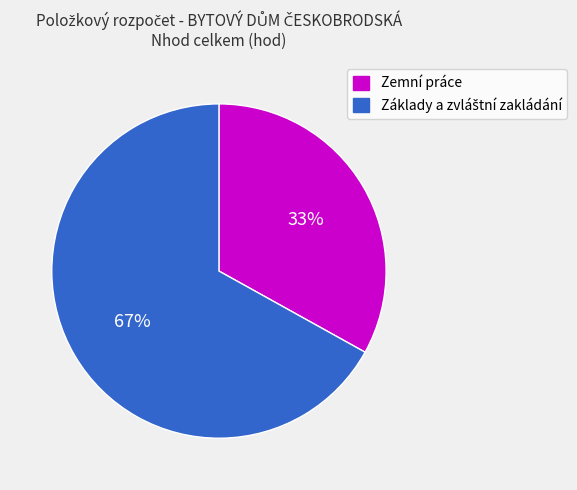

Does any single category account for the majority?

Yes